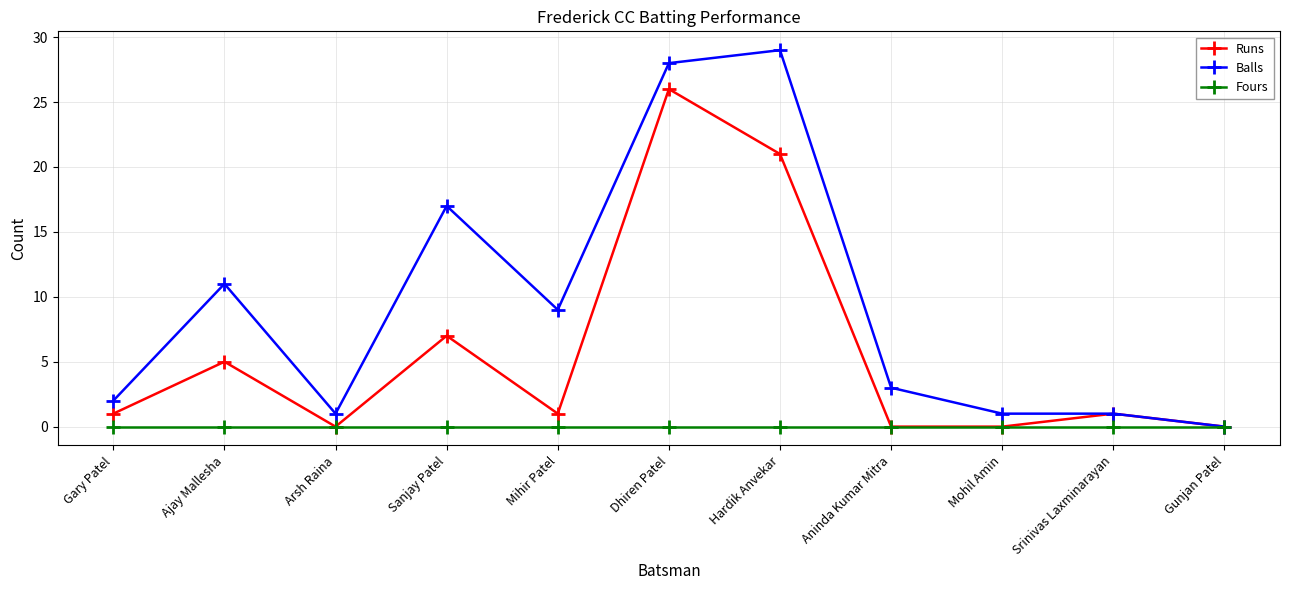

What is the average value of the Balls series?

9